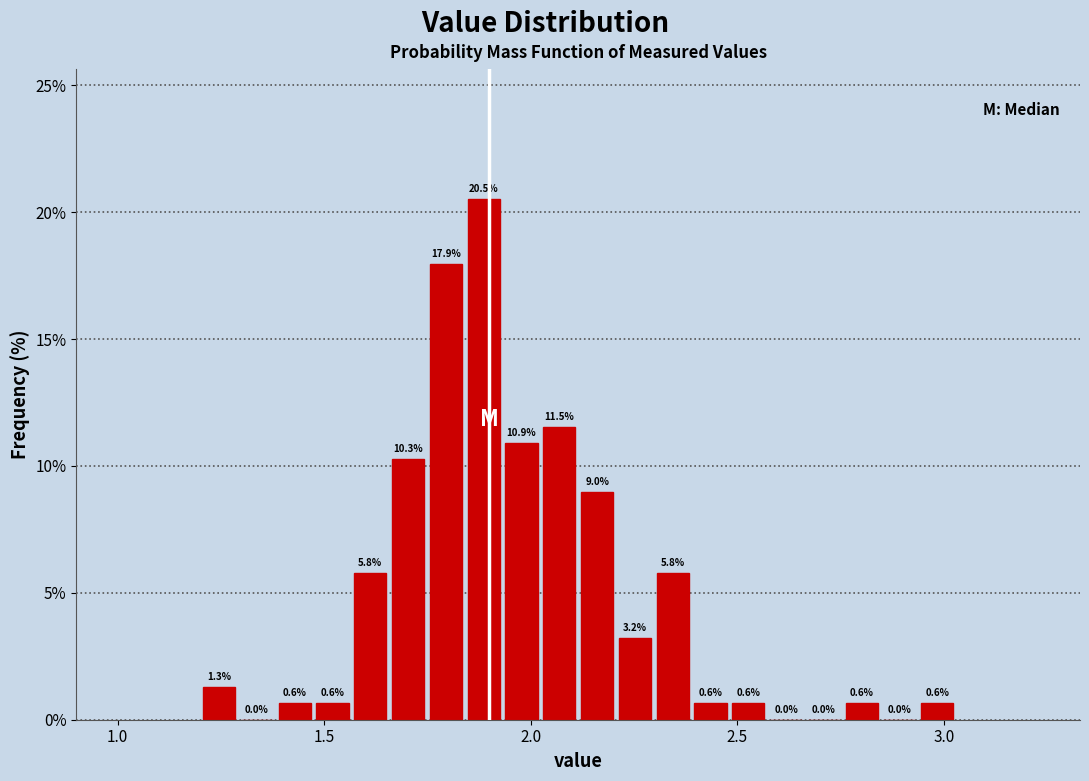

Read against the x-axis, roughly where is the centre of the tallest bar?

1.90